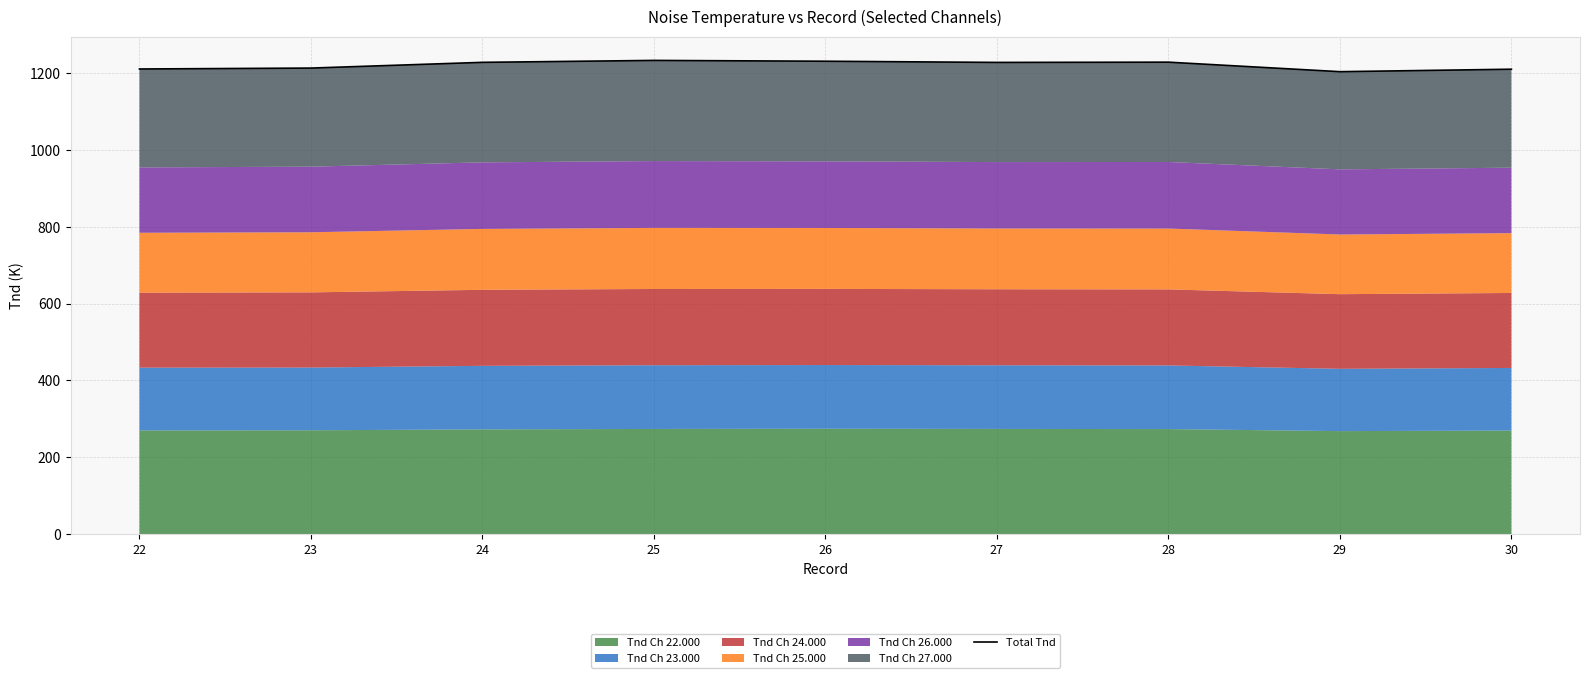

What is the value of the 1st point from the left?

1210.3